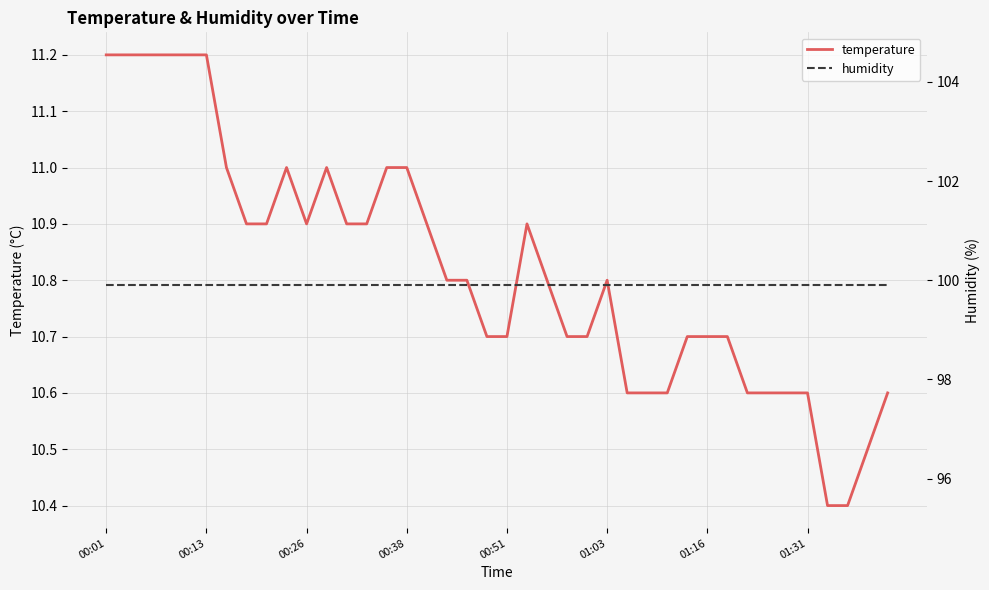

What is the maximum value for temperature?

11.2